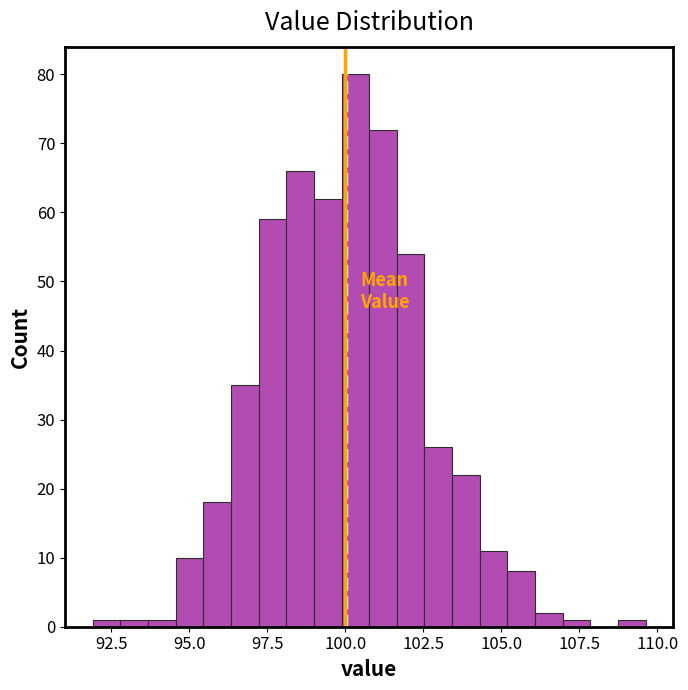

Around what value on the x-axis is the tallest bar? Give the approximate position of its centre, as read against the axis.

100.5